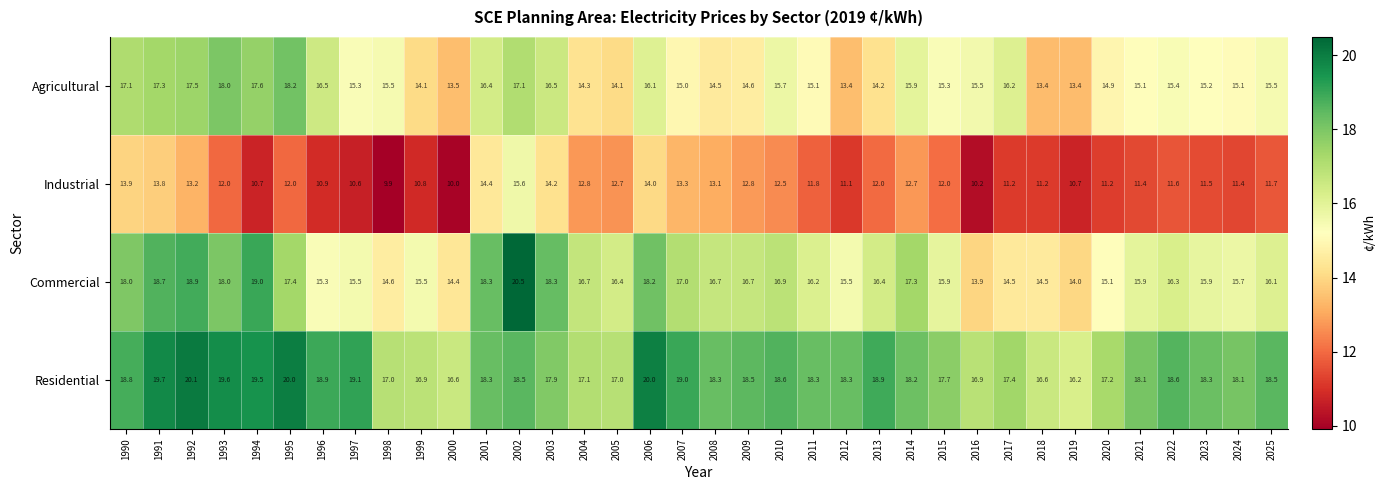

Which series has the largest total across all categories?

Residential